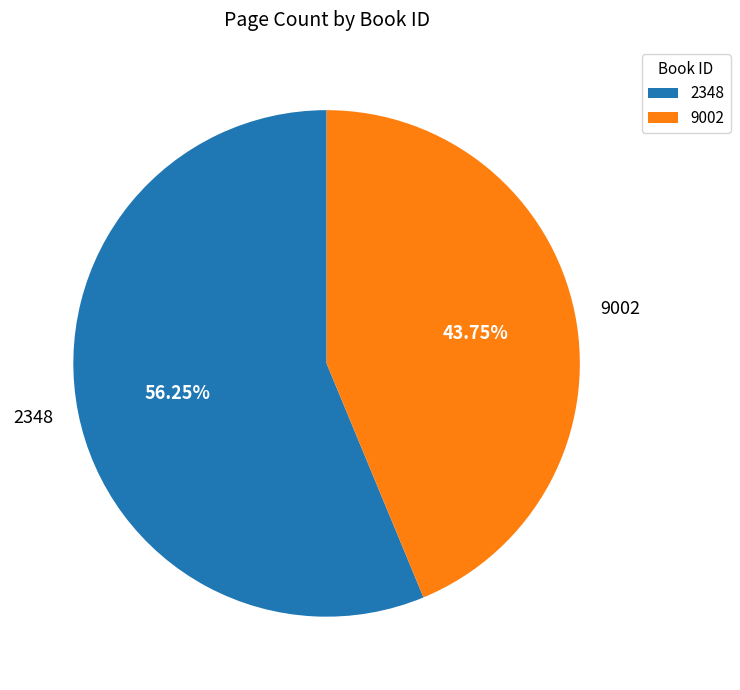

How many slices are in this pie chart?

2